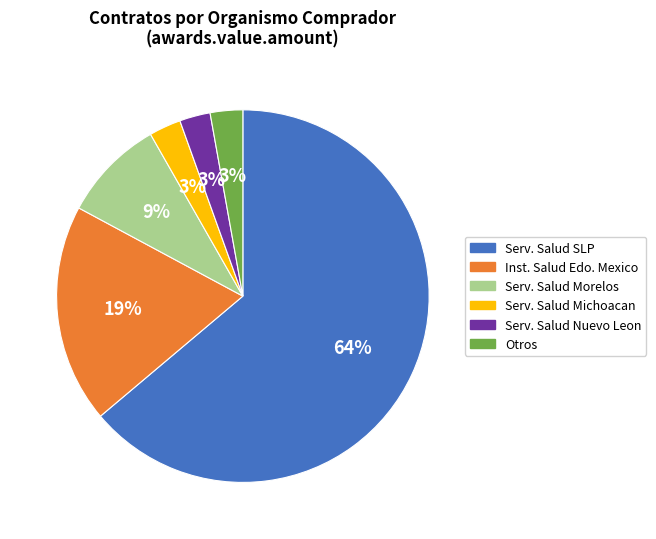

Is there any slice that represents more than half of the pie?

Yes